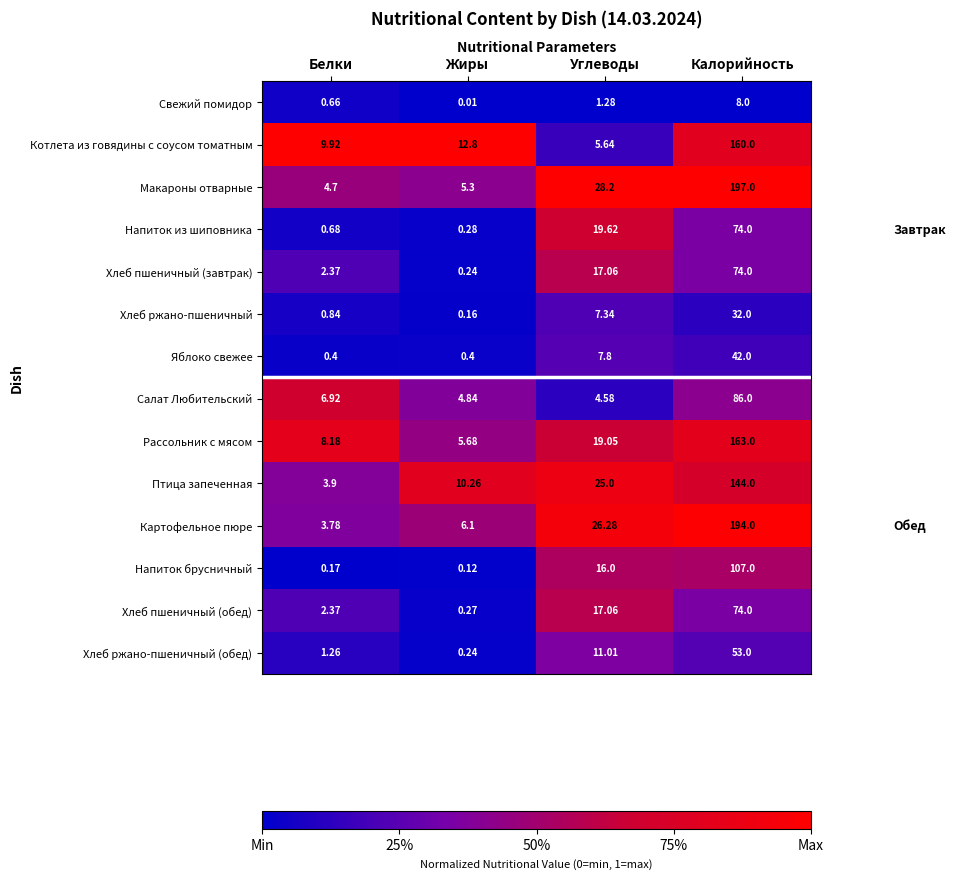

Which label corresponds to the smallest value in the chart?

Жиры